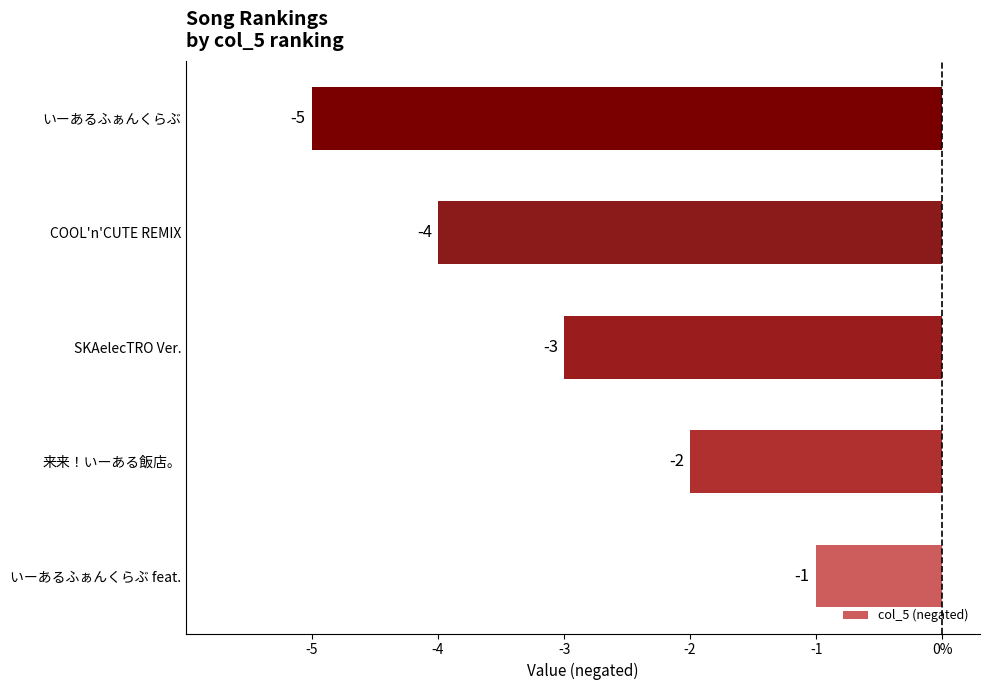

How many values are between -4 and -2?

3